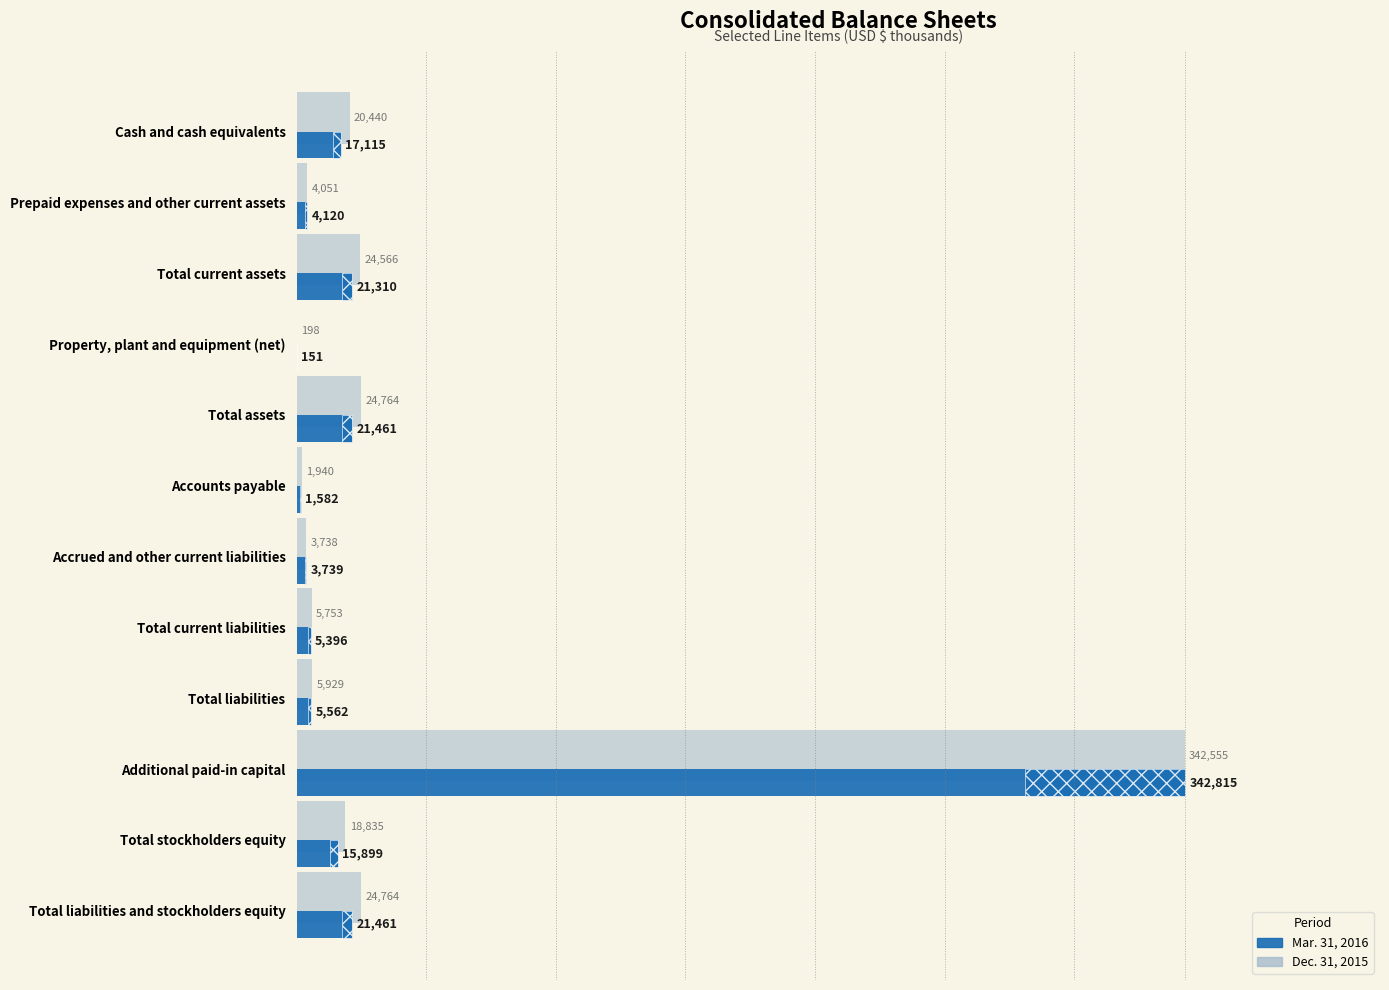

What is the maximum value for Mar. 31, 2016?

342815